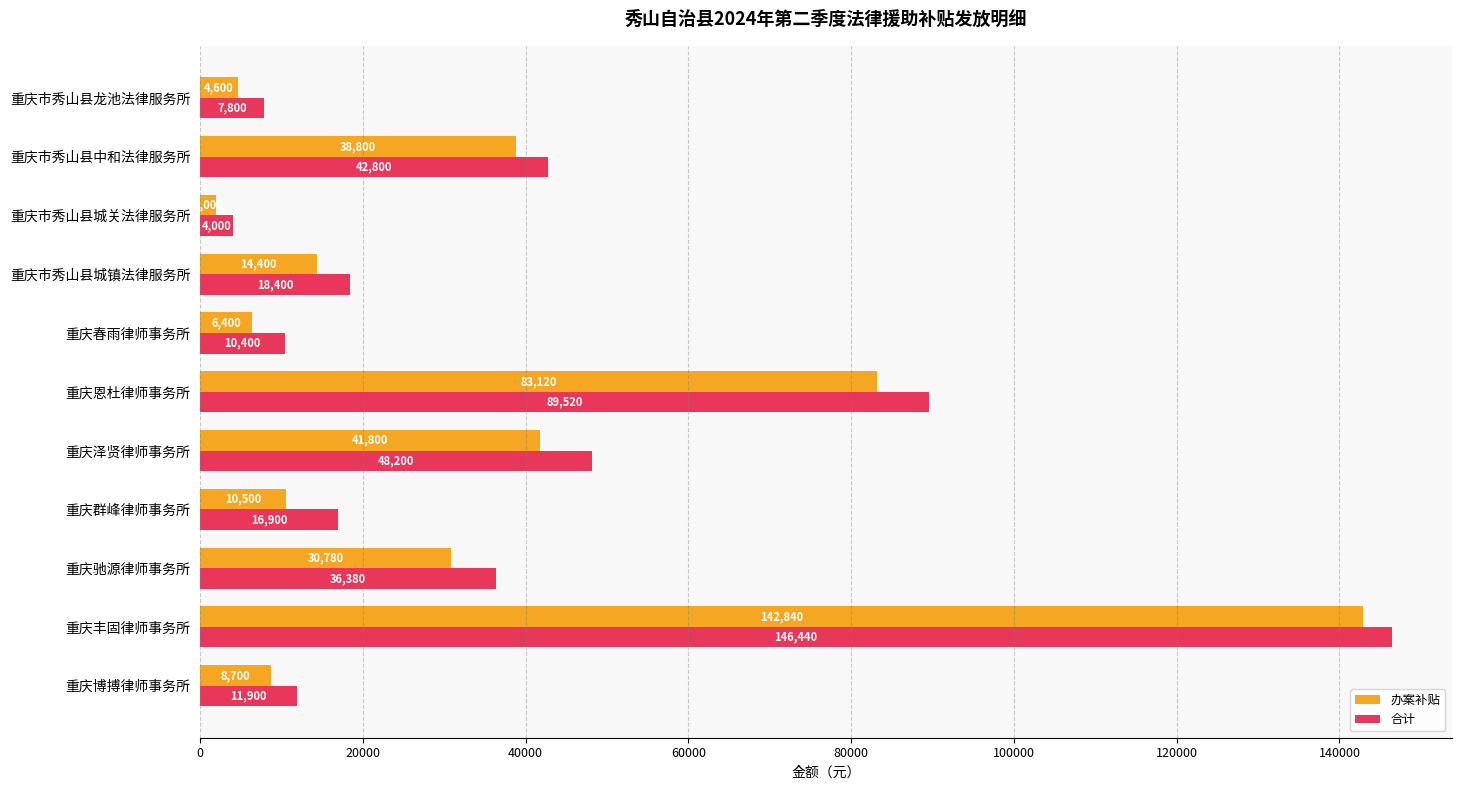

At which category does the chart reach its minimum across all series?

重庆市秀山县城关法律服务所